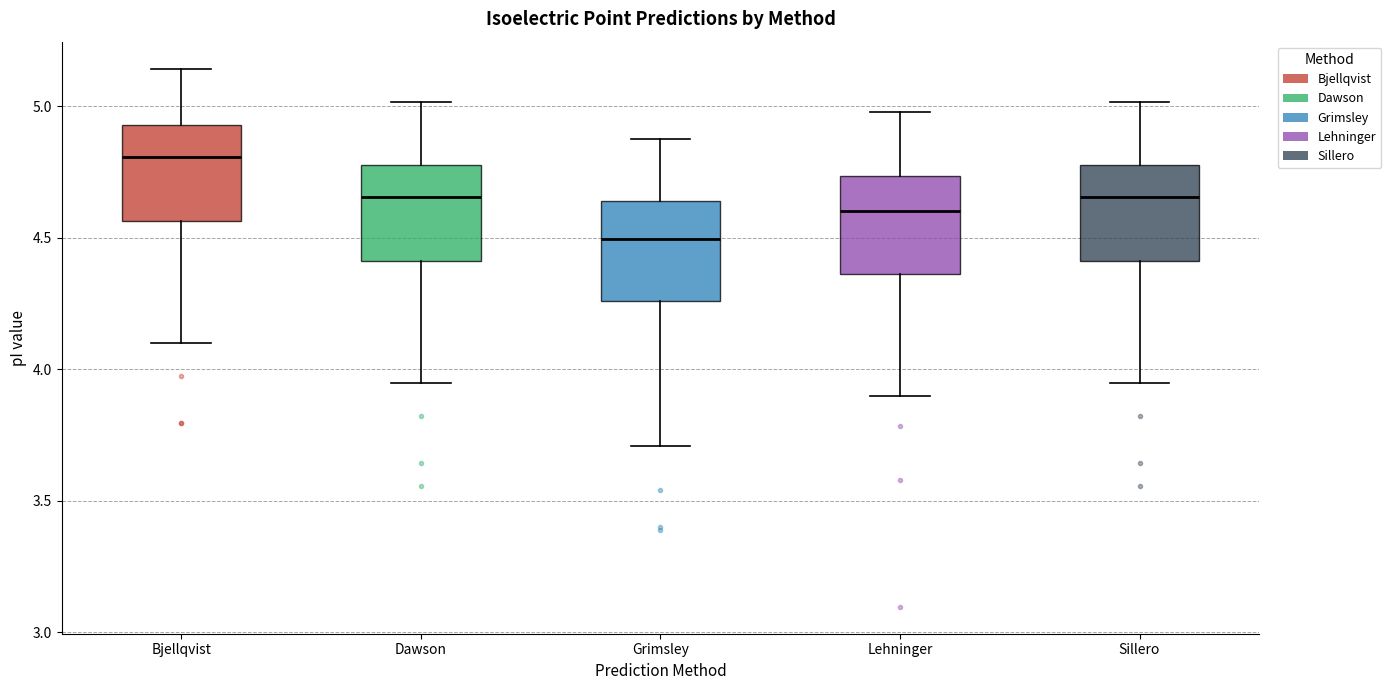

Where does the lower whisker of the box for Bjellqvist end on the y-axis? The values are not printed on the chart, so give them approximately, as read against the axis.

4.10